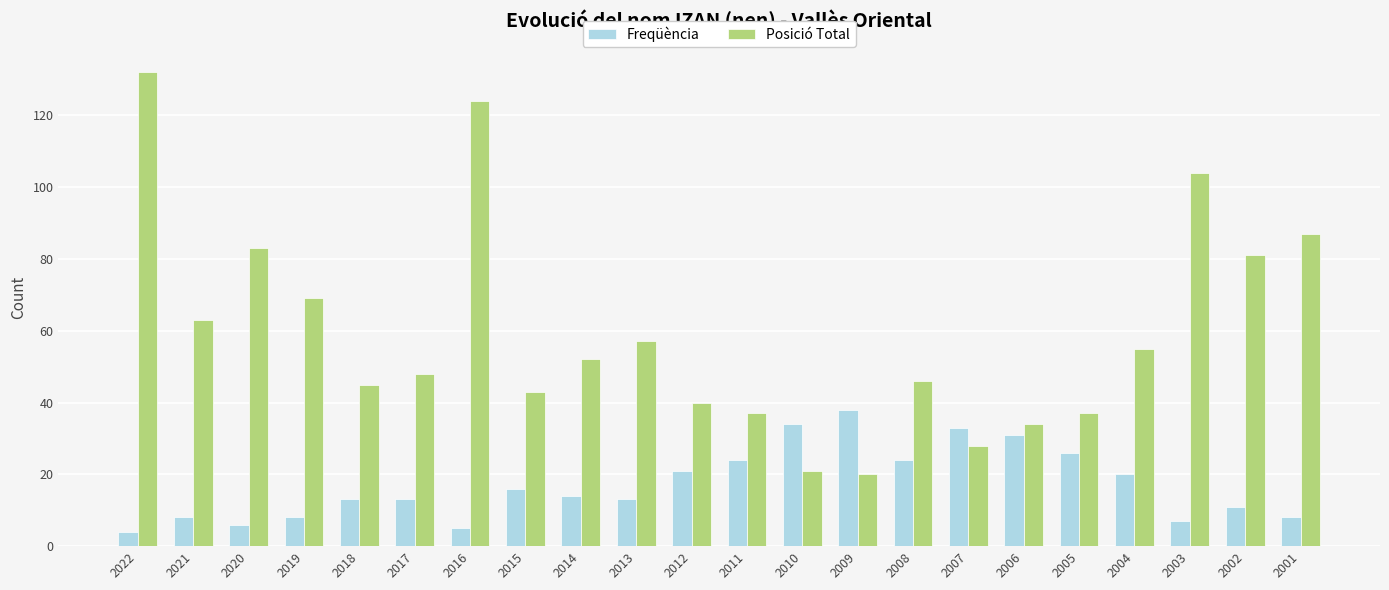

Between 2013 and 2002, which series saw the biggest shift?

Posició Total